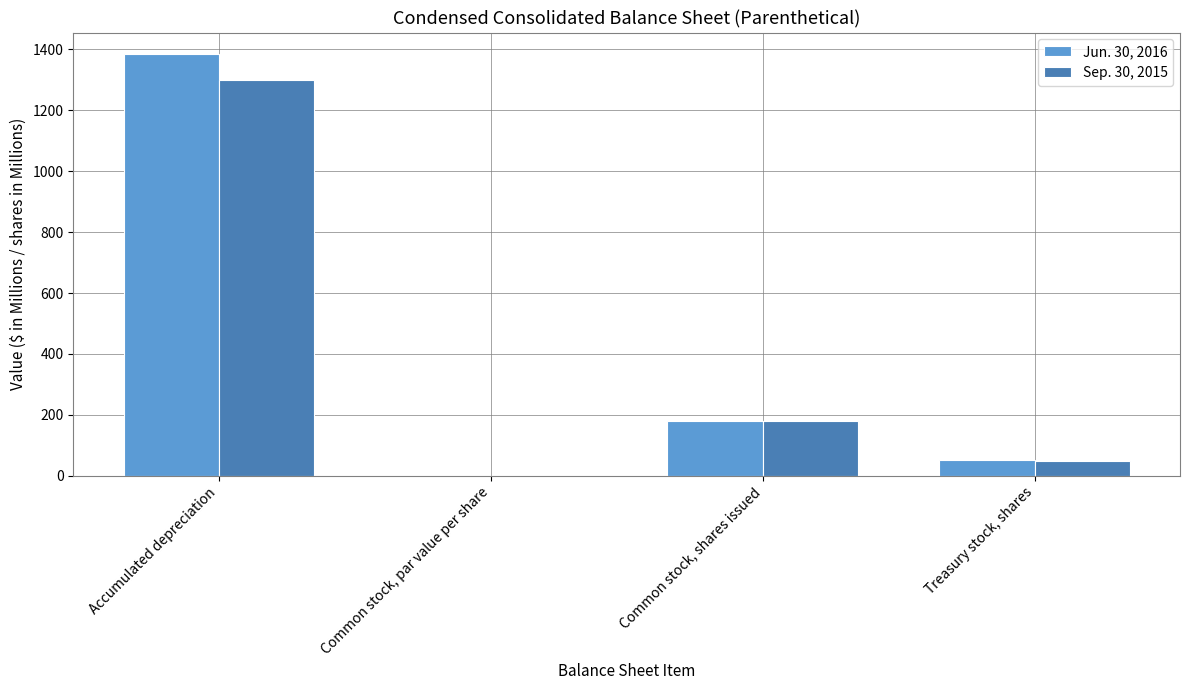

Is the value of Jun. 30, 2016 at Common stock, par value per share greater than the value of Sep. 30, 2015 at Accumulated depreciation?

No